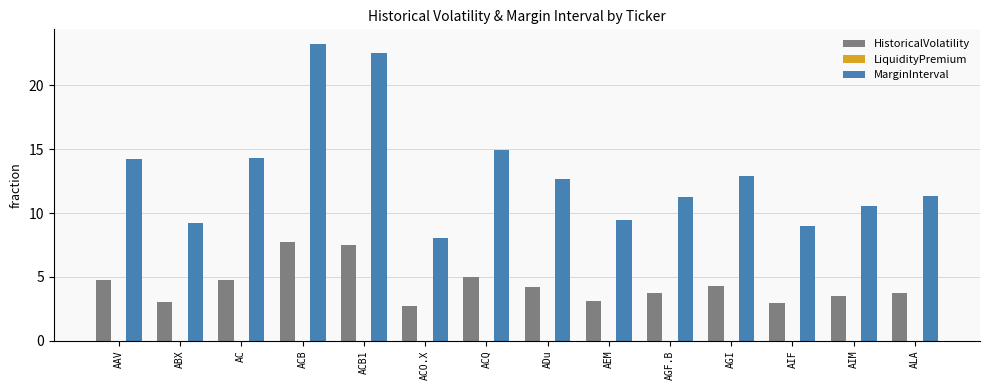

What value does the HistoricalVolatility series have at AIF?

3.0